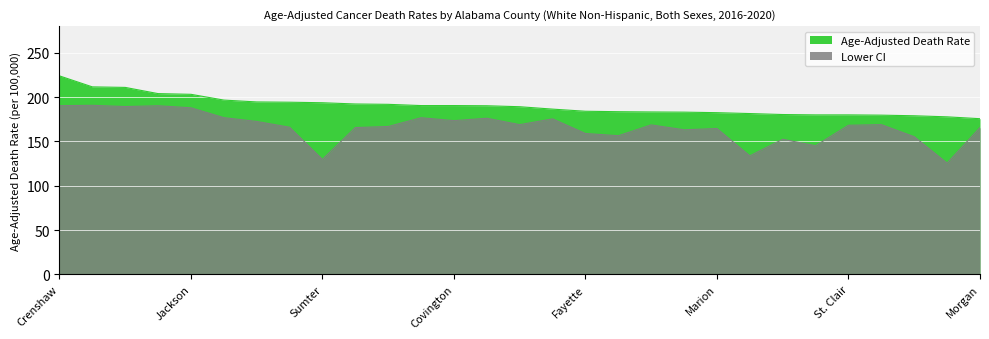

Is it true that Age-Adjusted Death Rate equals 274.4 at Franklin?

False